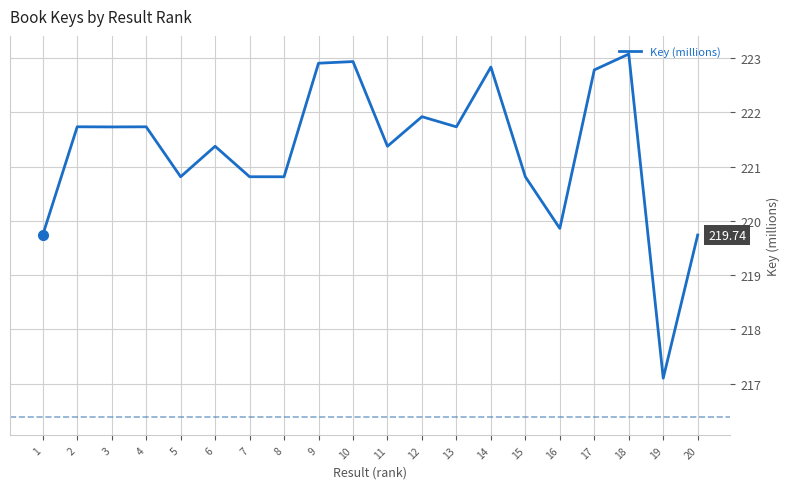

Does the chart display data point markers on the line(s)?

No